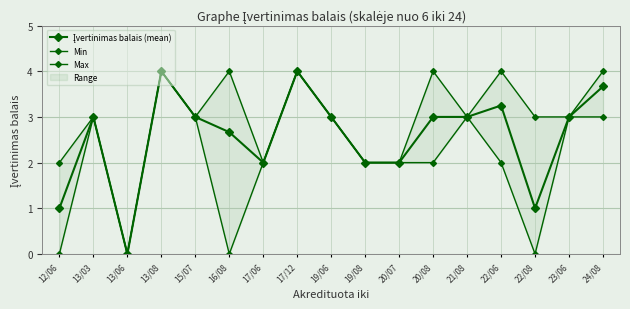

Which series has the largest range (max minus min)?

Įvertinimas balais (mean)